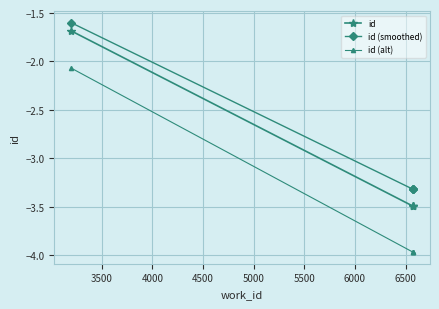

Rank the series by their maximum value, from highest to lowest.

id (smoothed), id, id (alt)